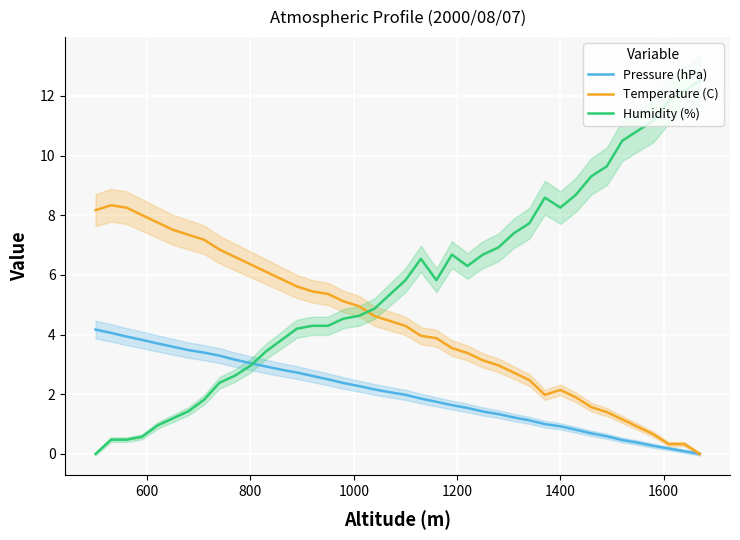

Which series ends up on top after the final intersection of Humidity (%) and Temperature (C)?

Humidity (%)